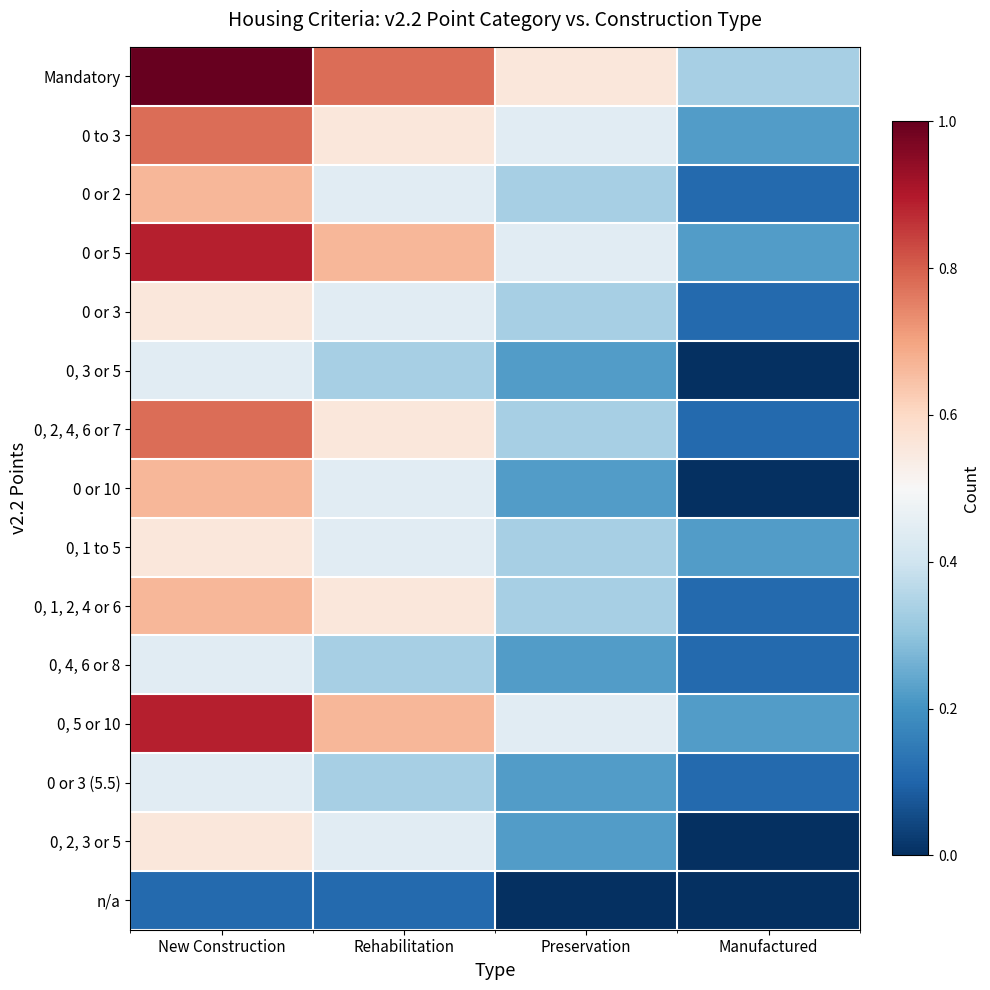

Which series has the widest spread of values?

Mandatory